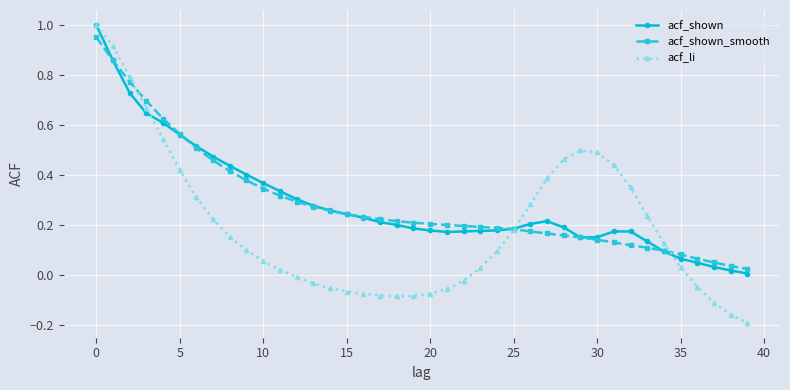

Which series has the widest spread of values?

acf_li